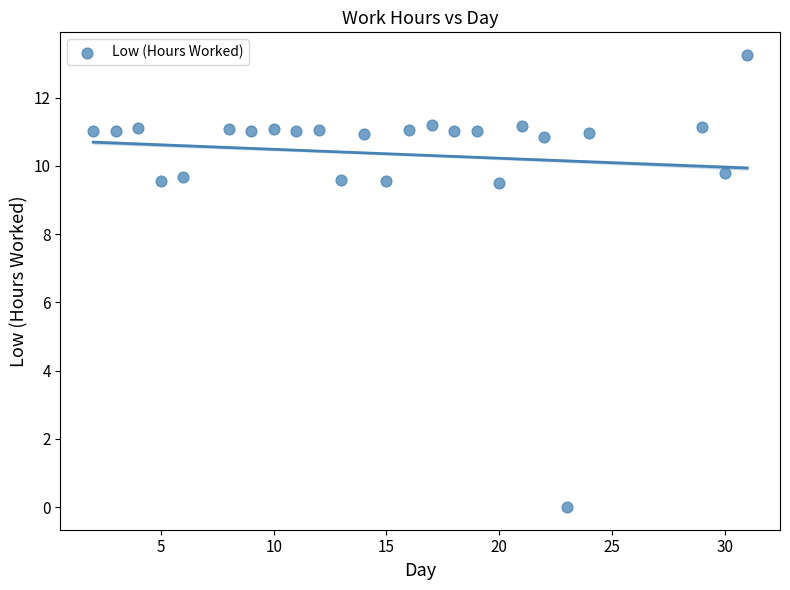

What is the range of X values (max minus min)?

29.0